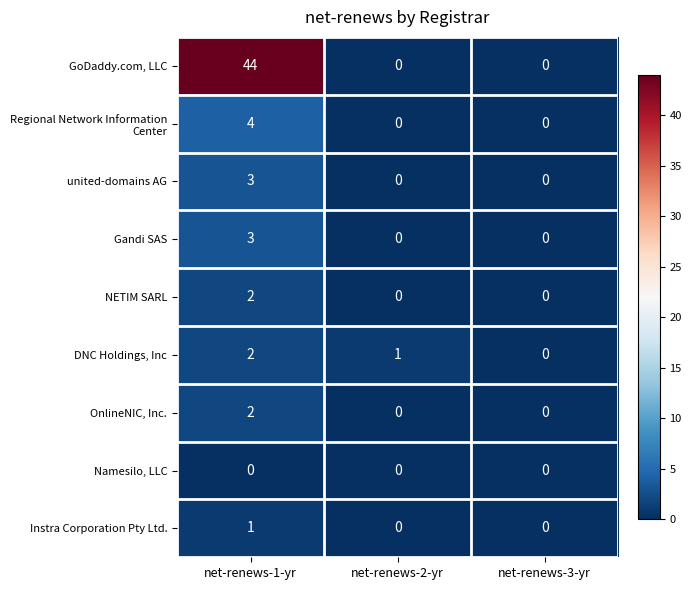

The united-domains AG series shows 0 at net-renews-2-yr. True or false?

True